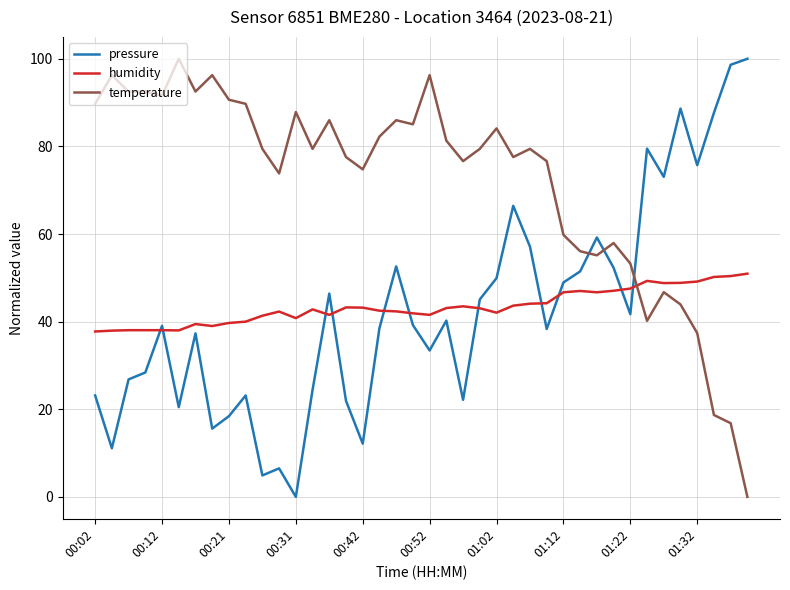

What are all the series names shown in the legend?

pressure, humidity, temperature